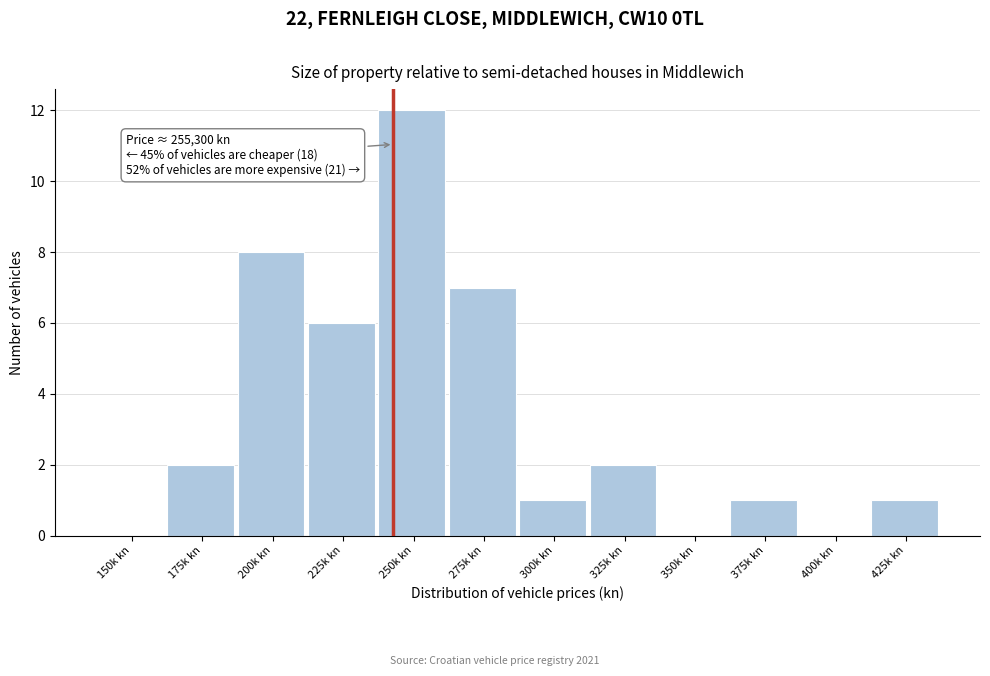

Reading left to right, list all the values displayed in this chart.

150k kn=0	175k kn=2	200k kn=8	225k kn=6	250k kn=12	275k kn=7	300k kn=1	325k kn=2	350k kn=0	375k kn=1	400k kn=0	425k kn=1